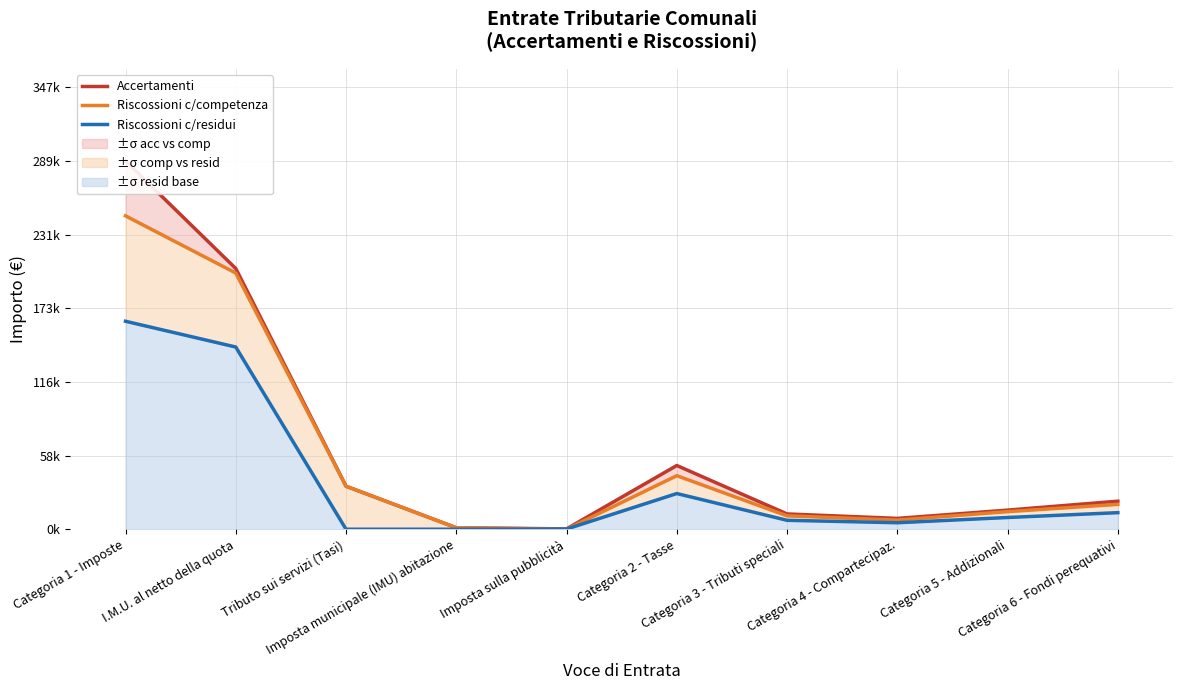

Which series changed the most between Categoria 5 - Addizionali and Categoria 6 - Fondi perequativi?

Accertamenti